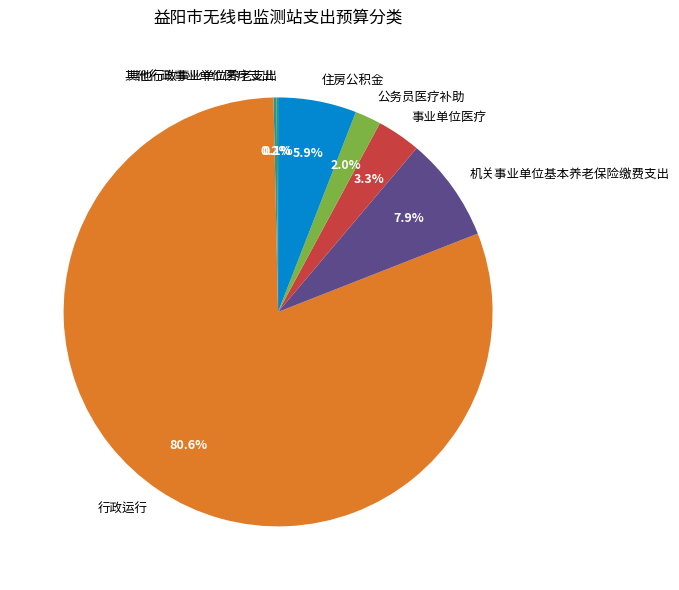

To the nearest percent, what percentage of the pie is 住房公积金?

6%